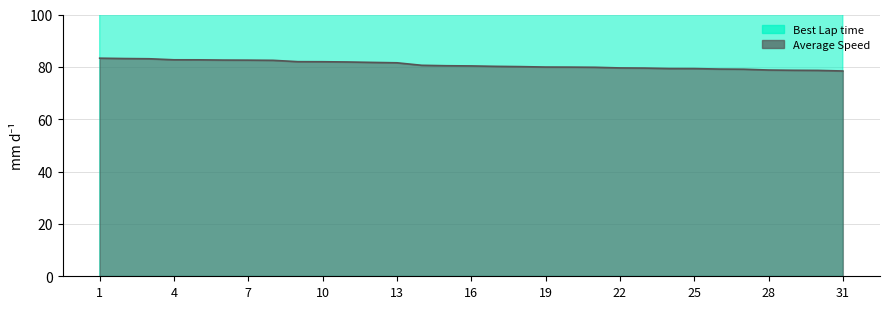

What is the greatest value displayed?

119.0